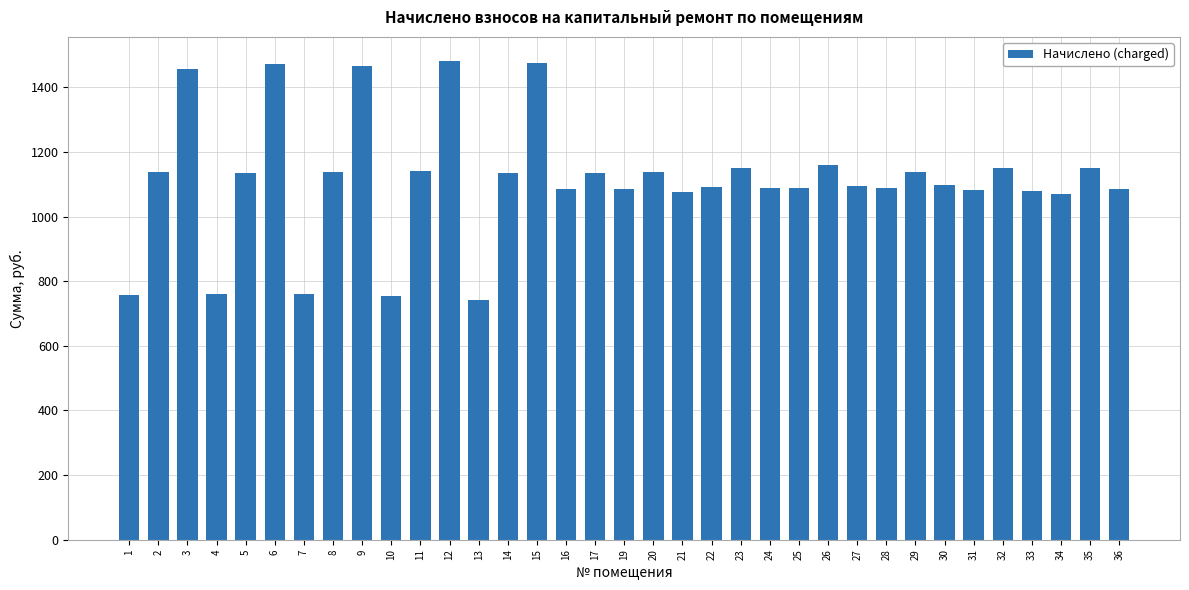

Between 17 and 36, which is larger?

17